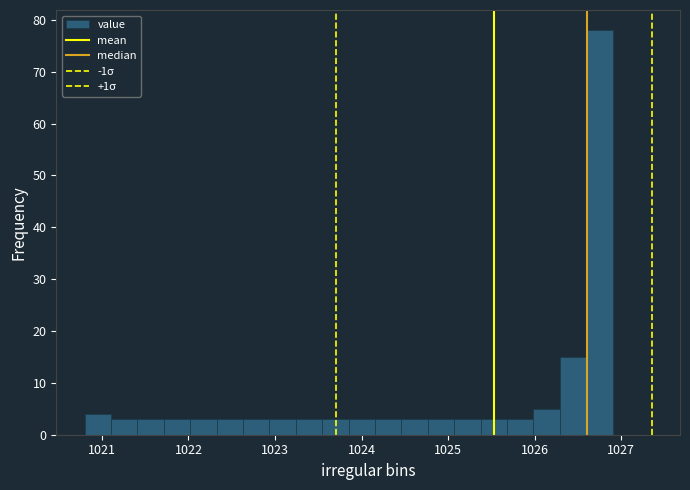

Read against the x-axis, roughly where is the centre of the tallest bar?

1026.7